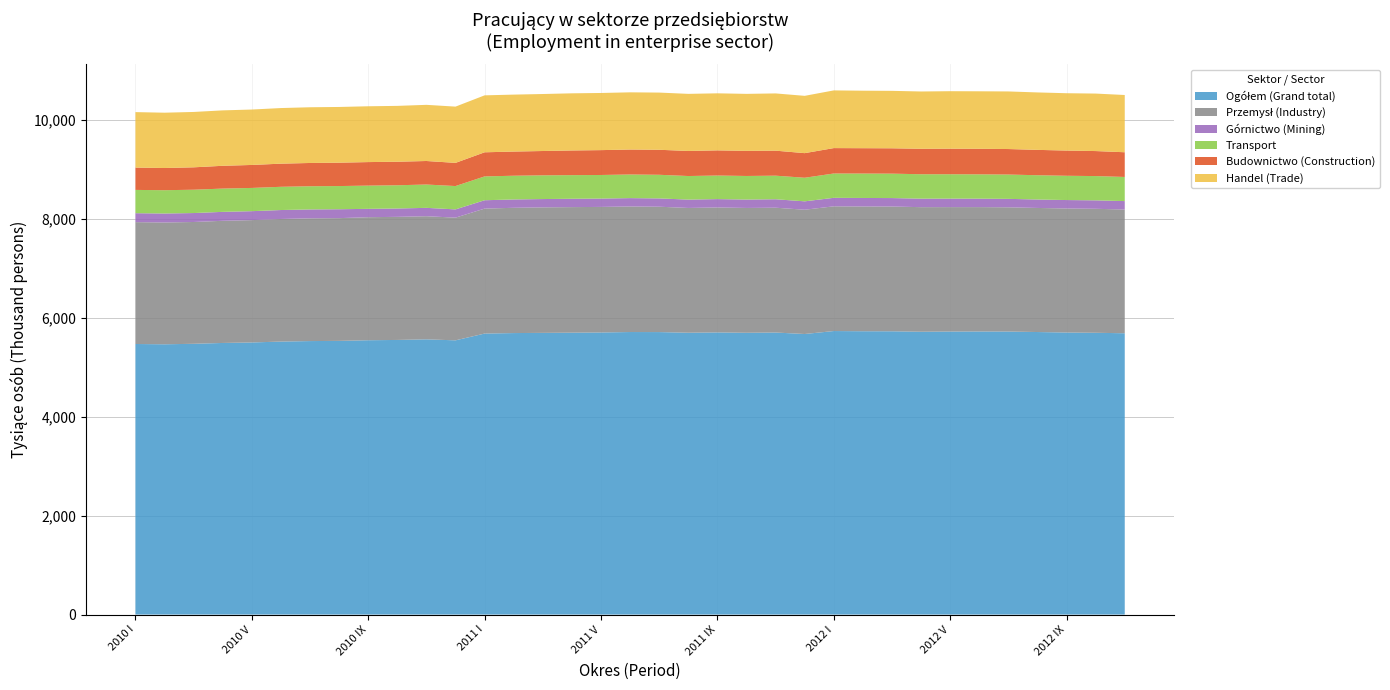

Reading left to right, list all the values displayed in this chart.

Ogółem (Grand total): 5474	5468	5478	5495	5505	5523	5533	5537	5550	5556	5568	5548	5685	5695	5699	5703	5707	5716	5715	5702	5708	5701	5706	5676	5736	5732	5731	5722	5726	5727	5726	5716	5706	5701	5691
Przemysł (Industry): 2465	2464	2464	2471	2475	2480	2483	2483	2489	2490	2491	2482	2528	2534	2539	2540	2540	2540	2536	2524	2528	2525	2525	2514	2523	2524	2524	2520	2517	2516	2513	2510	2509	2508	2503
Górnictwo (Mining): 181	182	181	181	181	181	180	180	169	169	169	167	169	169	168	169	169	169	168	169	169	170	171	170	172	172	171	172	172	171	171	171	171	171	171
Transport: 471	471	472	471	470	470	469	469	470	470	472	472	482	480	480	478	477	478	478	477	477	477	477	477	492	494	494	494	493	492	492	491	491	491	488
Budownictwo (Construction): 452	449	453	461	465	468	471	473	476	476	476	469	488	489	492	499	503	505	506	507	509	508	506	498	514	513	513	515	517	517	516	513	510	506	500
Handel (Trade): 1122	1119	1120	1121	1121	1125	1127	1127	1129	1130	1136	1138	1152	1152	1153	1156	1156	1157	1157	1155	1154	1153	1158	1159	1167	1163	1162	1159	1163	1163	1165	1162	1160	1163	1158